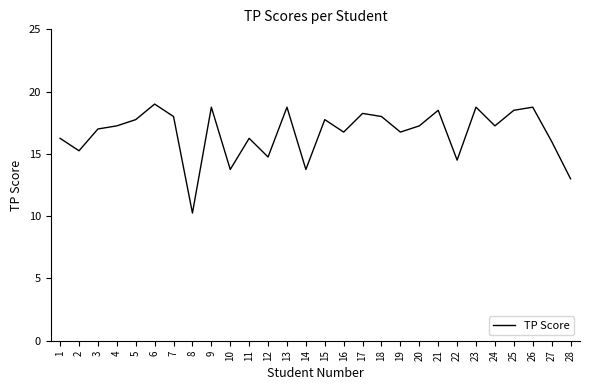

Which has a higher value, 6 or 17?

6